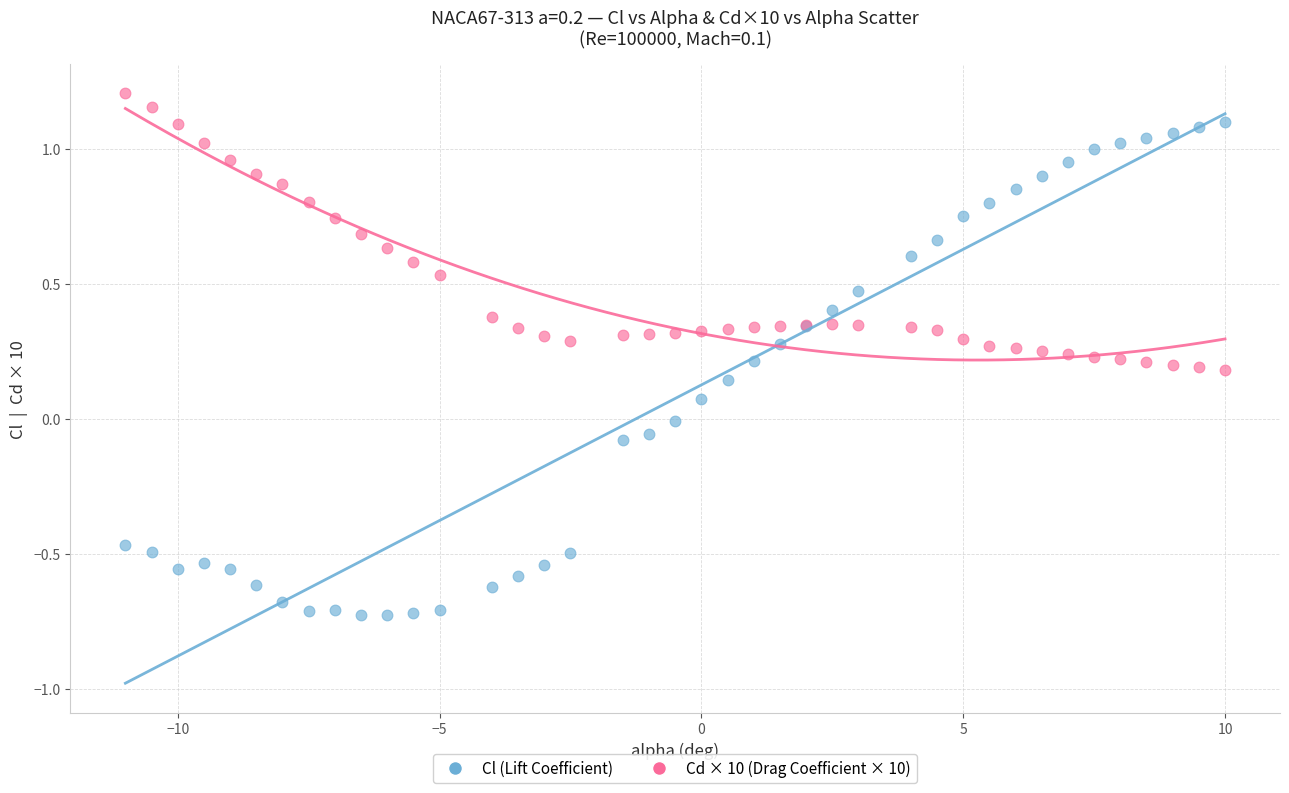

What is the X range (max minus min) for the scatter plot?

21.0